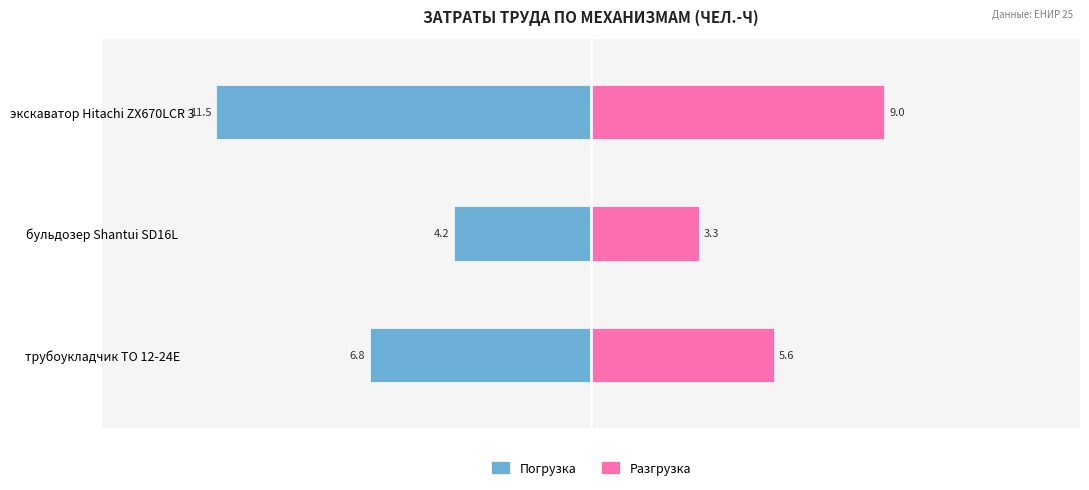

How many values in the Погрузка series exceed -6?

1